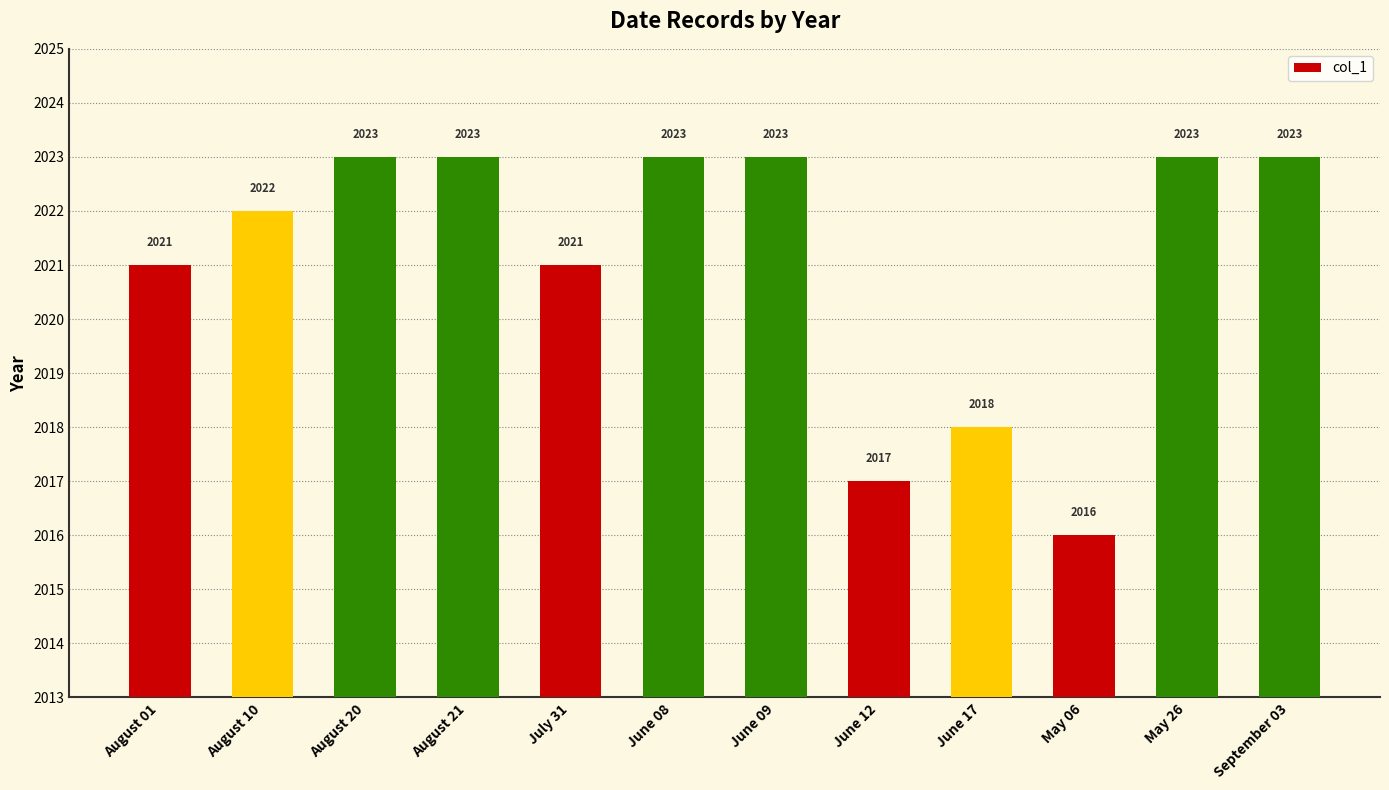

What is the sum of all values?

24253